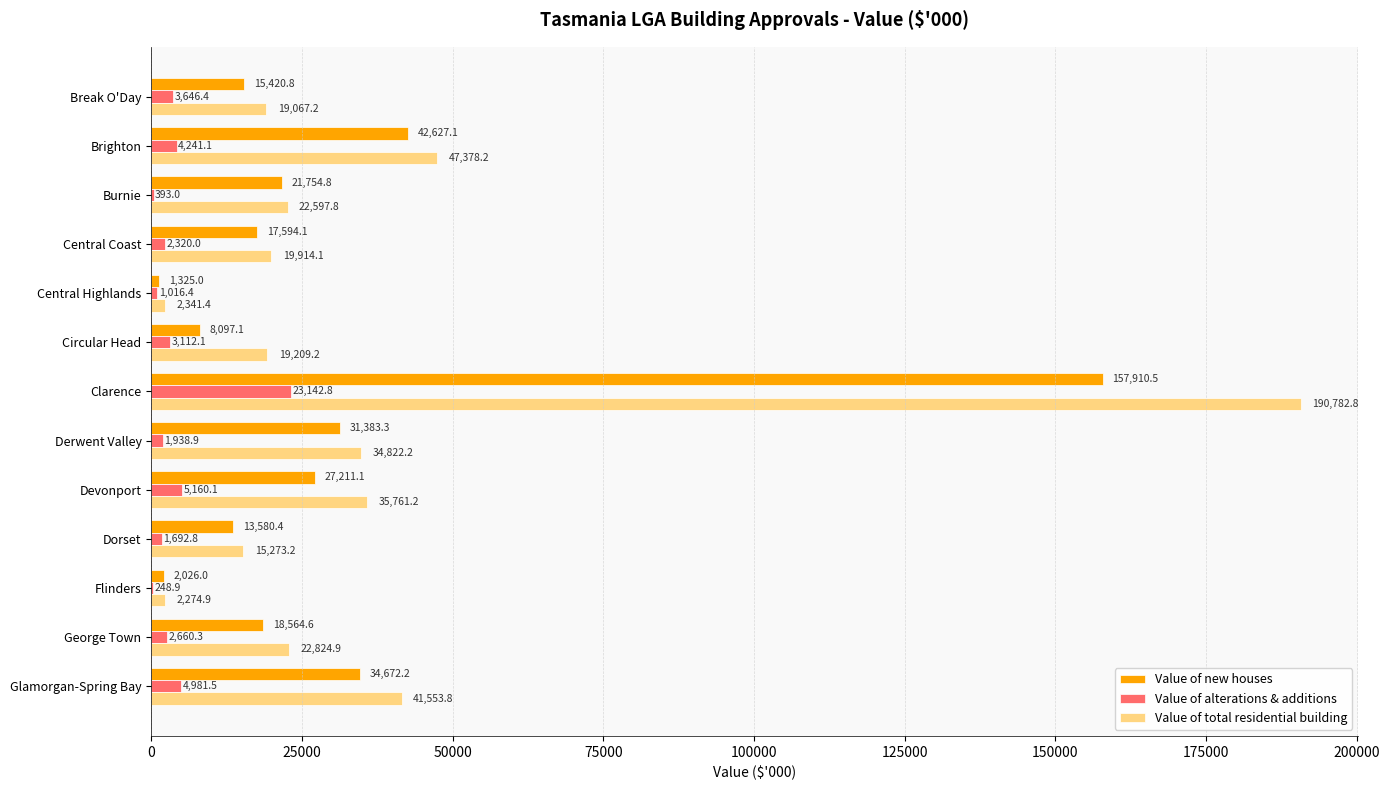

How many values in the Value of alterations & additions series exceed 2660?

7